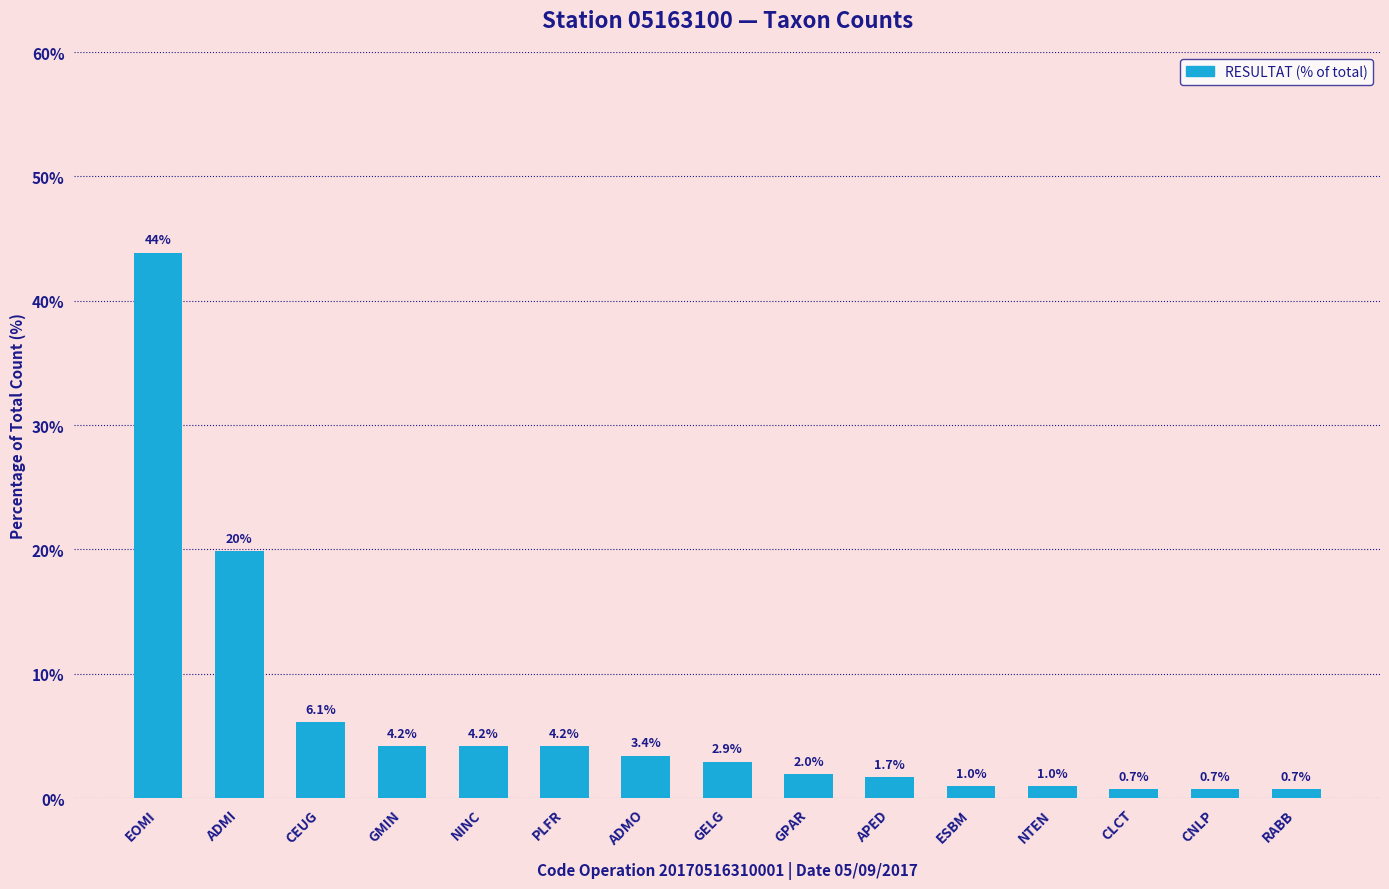

The value at ADMI is 19.9. True or false?

True